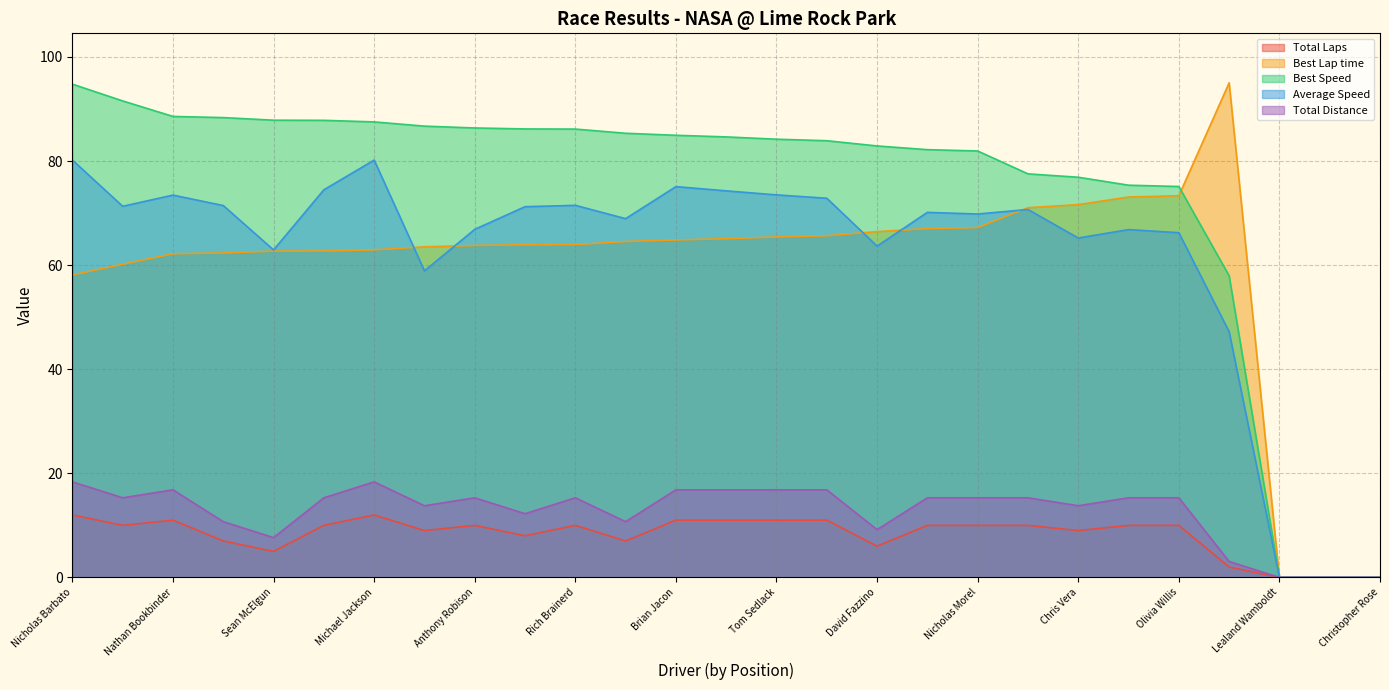

What is the difference between the second highest and second lowest values in the Best Lap time series?

73.3